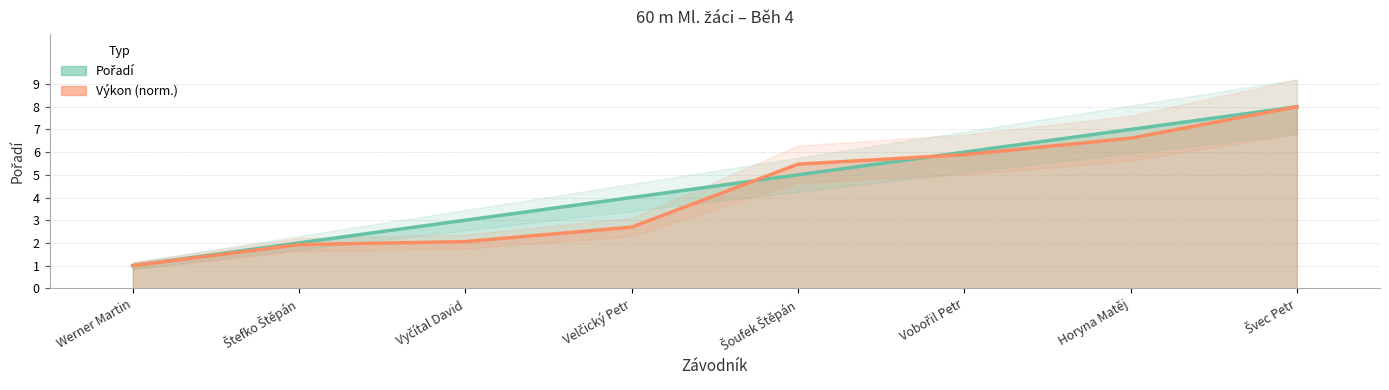

Which series has the largest total across all categories?

Pořadí